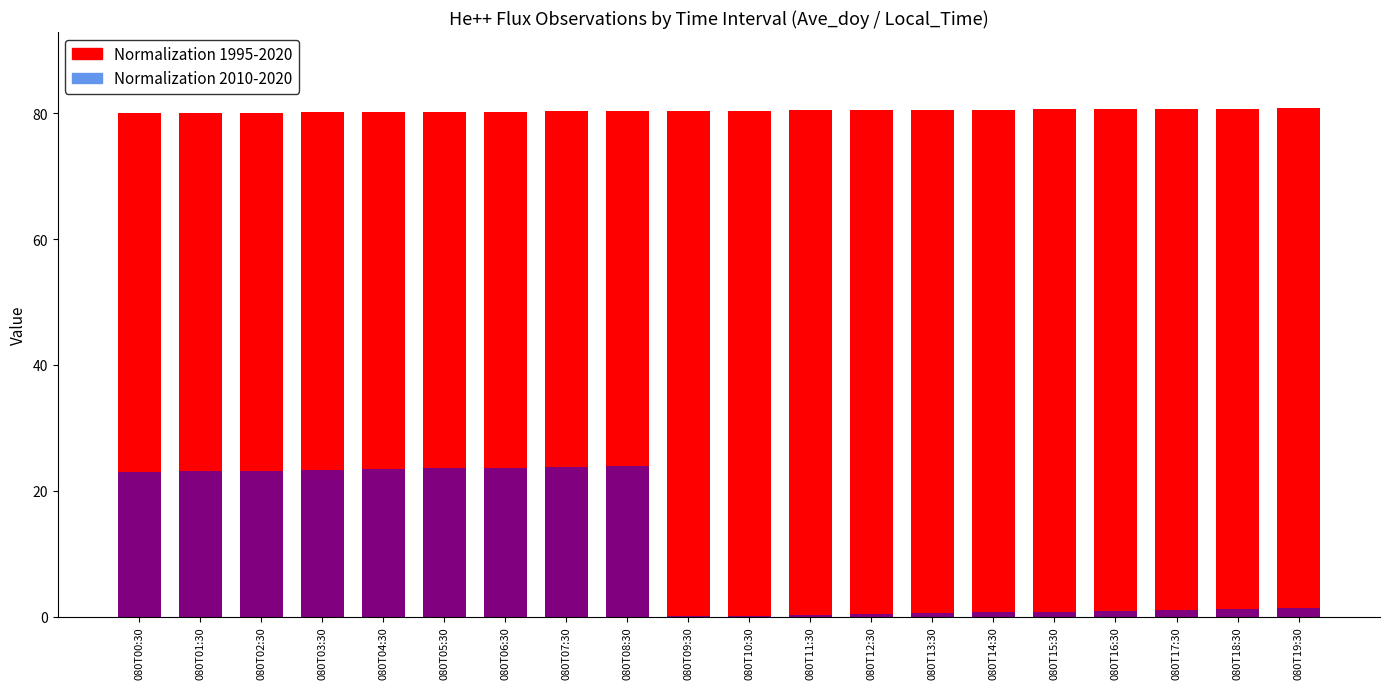

The value of Normalization 2010-2020 at 080T02:30 is 12.7. True or false?

False